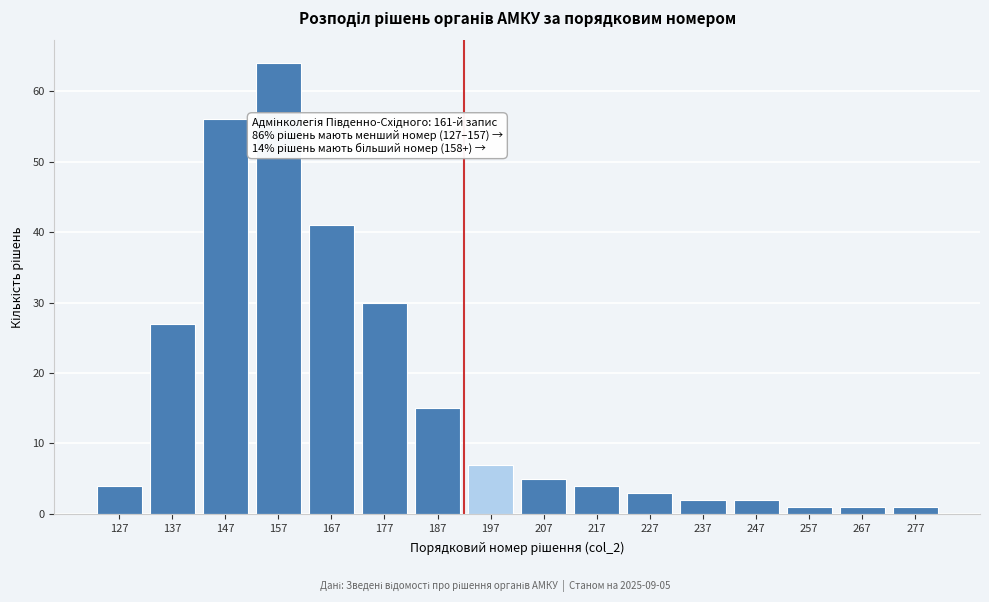

Reading left to right, what are all the values shown in this chart?

4	27	56	64	41	30	15	7	5	4	3	2	2	1	1	1